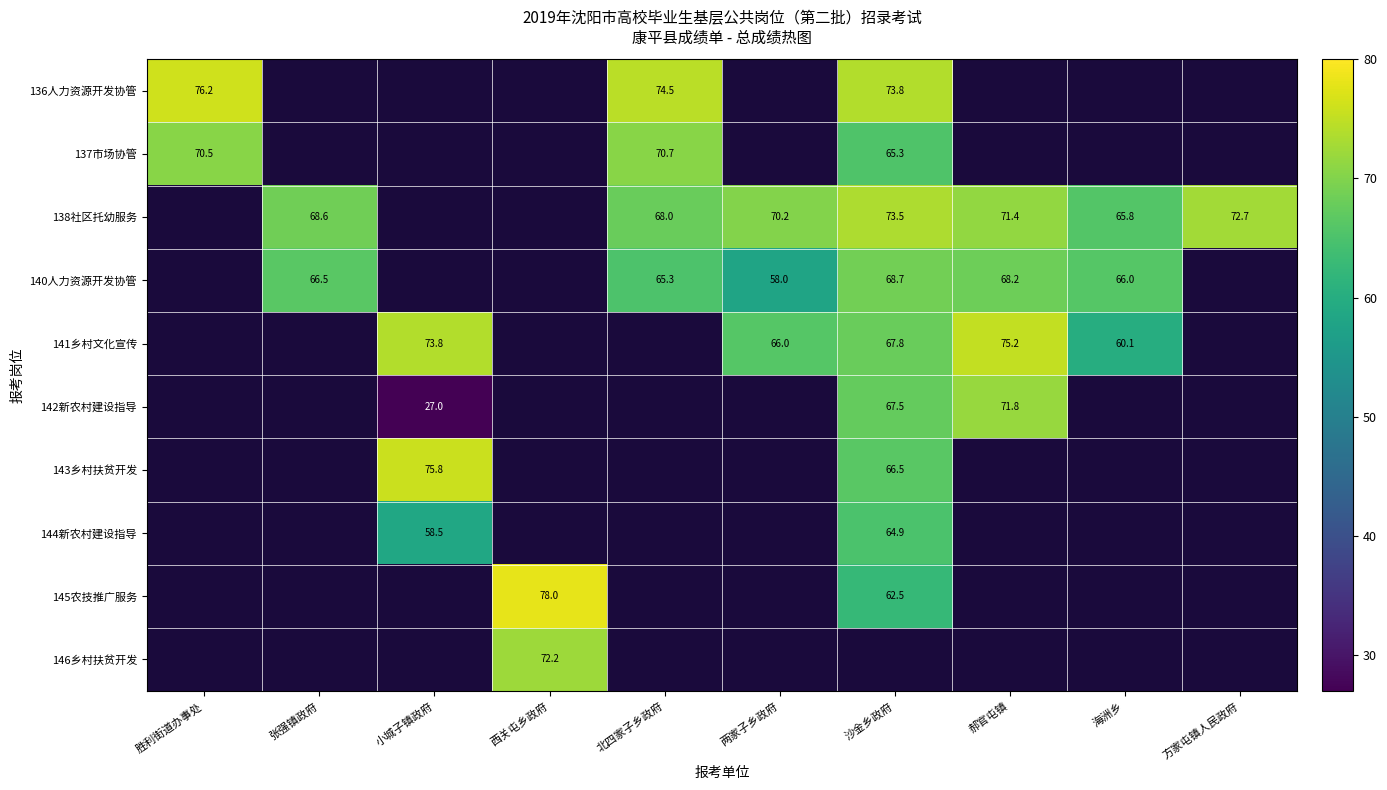

How many categories are shown in the chart?

10